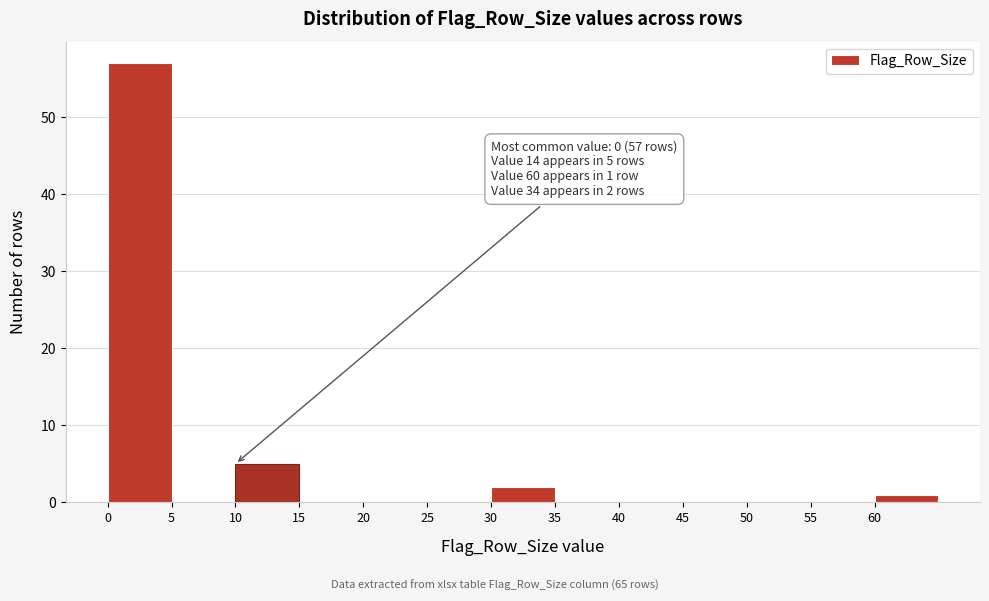

Which range on the x-axis has the tallest bar?

0 to 5